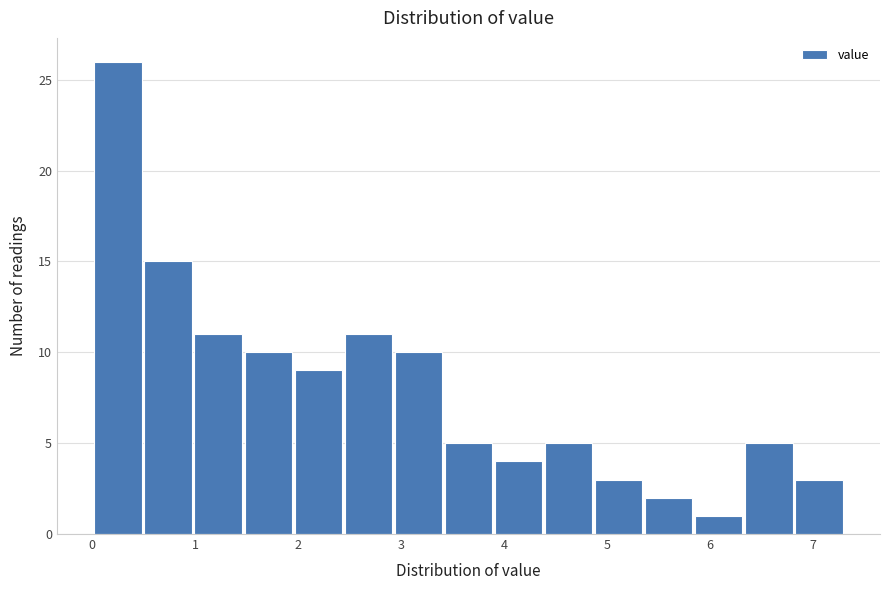

Reading left to right, list every bar in this chart as the range it spans on the x-axis followed by its height. Neither the bar edges nor the heights are printed on the chart, so give them approximately, as read against the axes.

0.0 to 0.5: 26
0.5 to 1.0: 15
1.0 to 1.5: 11
1.5 to 2.0: 10
2.0 to 2.4: 9
2.4 to 2.9: 11
2.9 to 3.4: 10
3.4 to 3.9: 5
3.9 to 4.4: 4
4.4 to 4.9: 5
4.9 to 5.4: 3
5.4 to 5.8: 2
5.8 to 6.3: 1
6.3 to 6.8: 5
6.8 to 7.3: 3